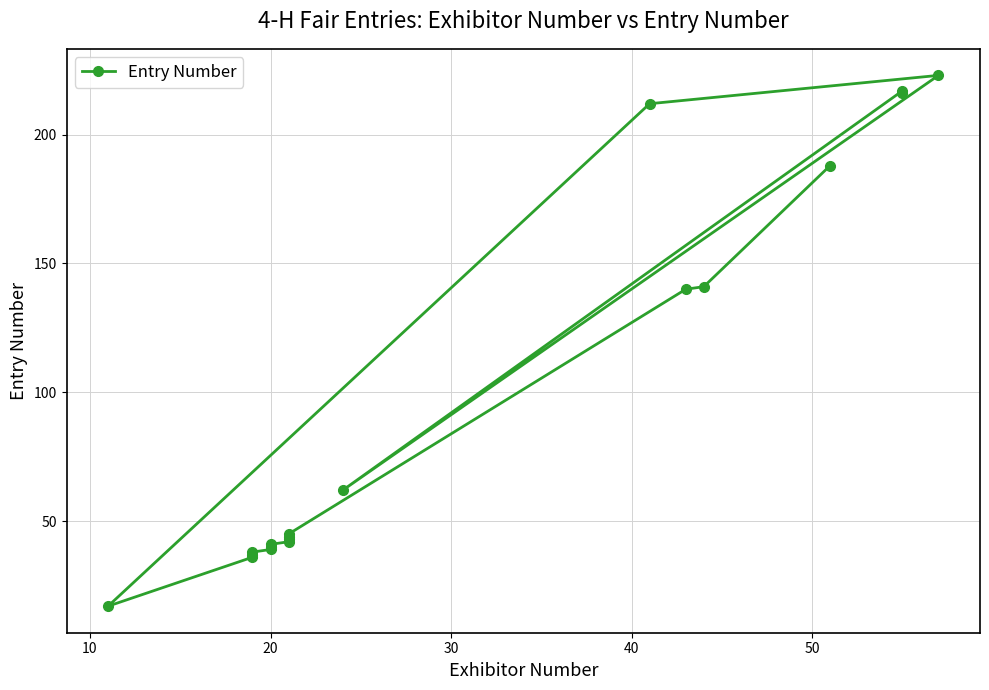

How many lines are shown in the chart?

1